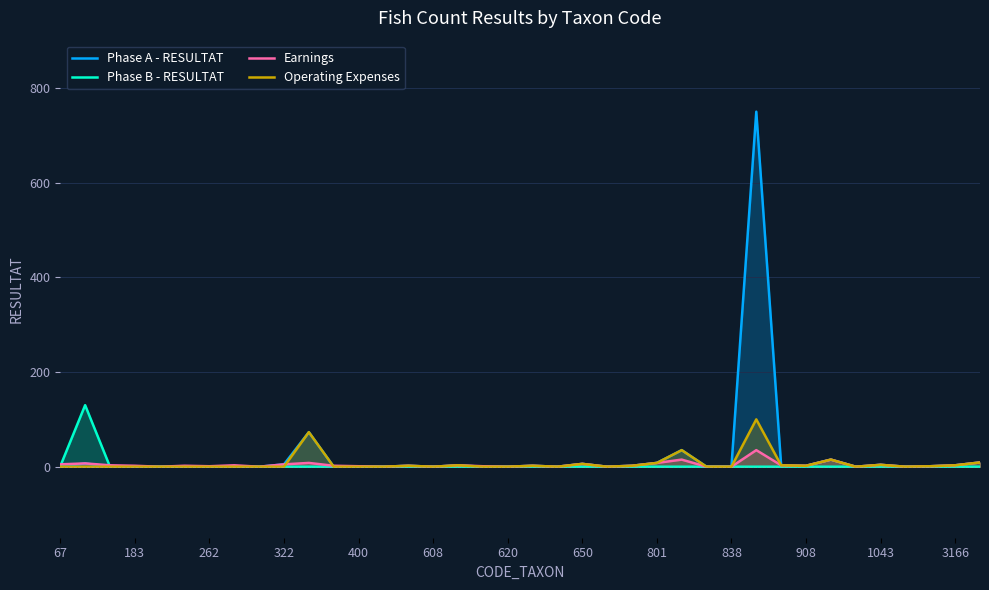

What is the highest value of the Phase B - RESULTAT series?

130